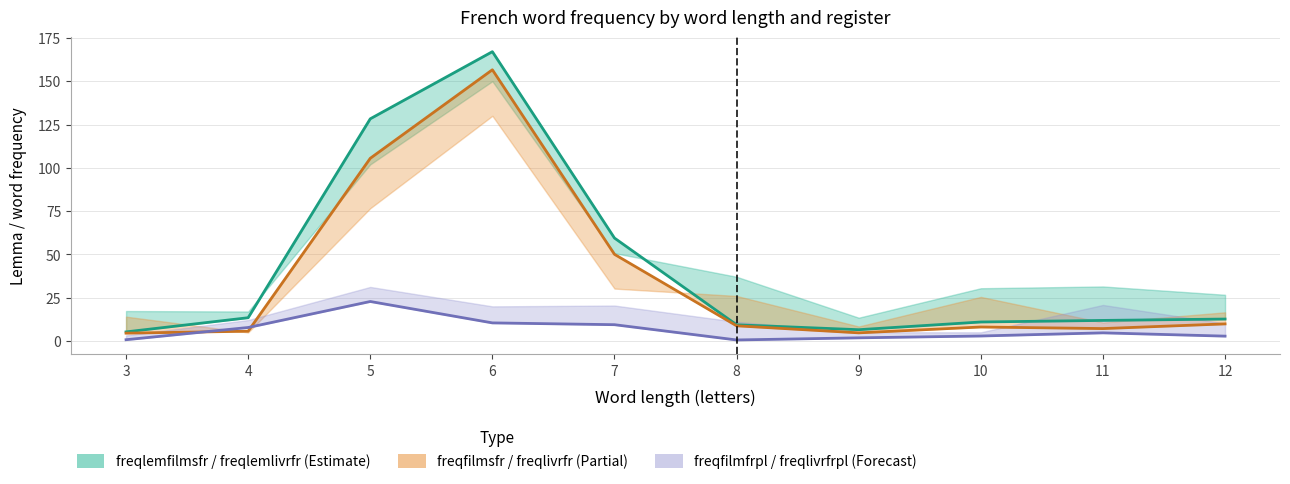

True or false: freqfilmsfr and freqlemfilmsfr cross at least once.

False